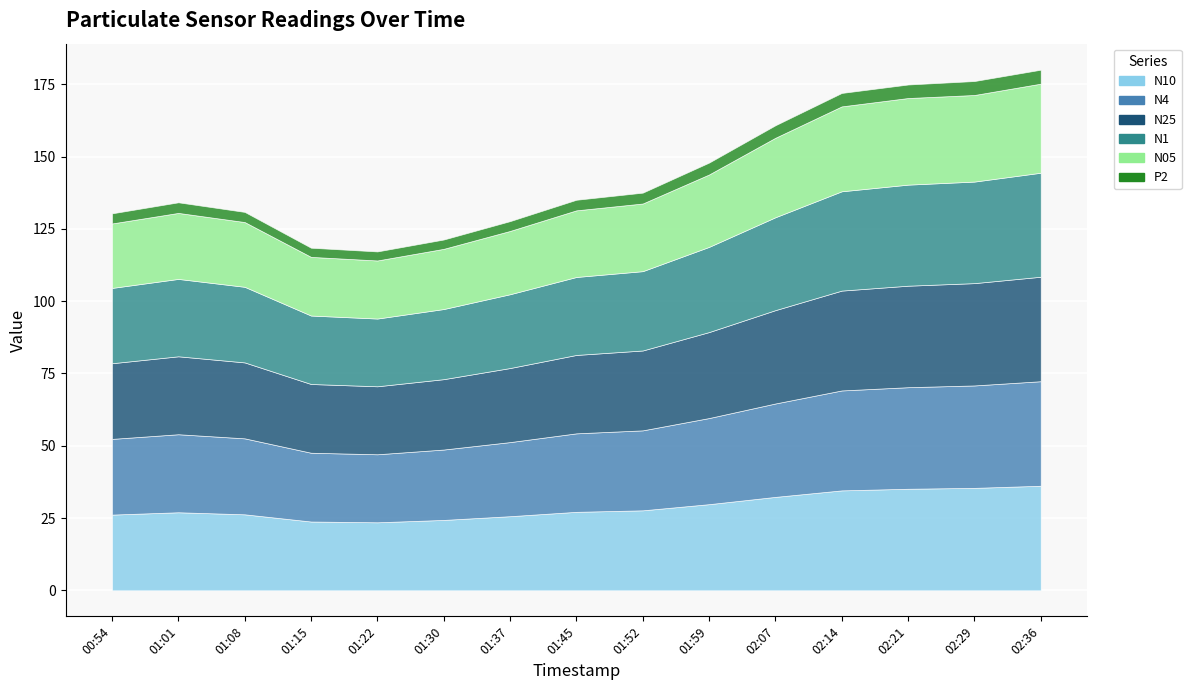

Read the N05 value at 02:07.

27.5